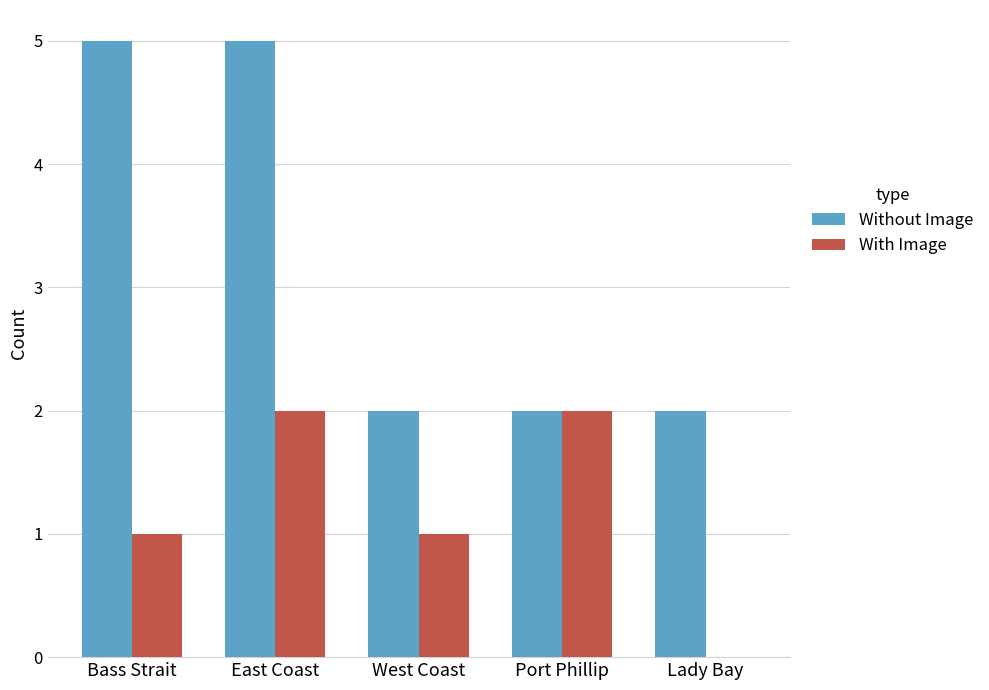

What is the greatest value displayed?

5